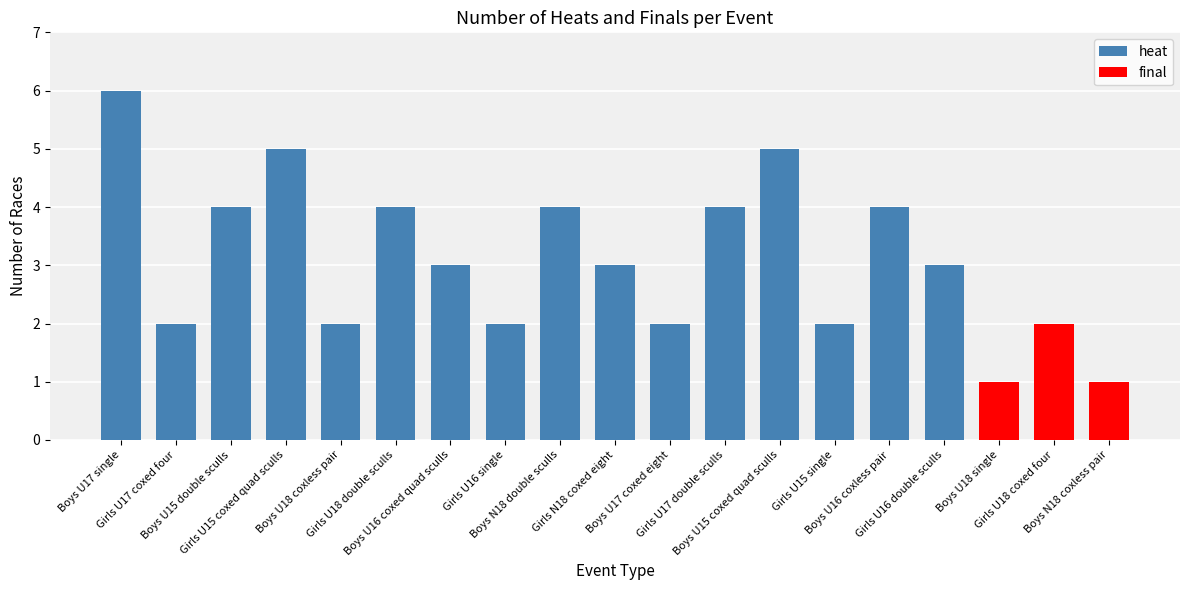

What is the change in value from Girls U15 single to Girls U16 double sculls?

+1